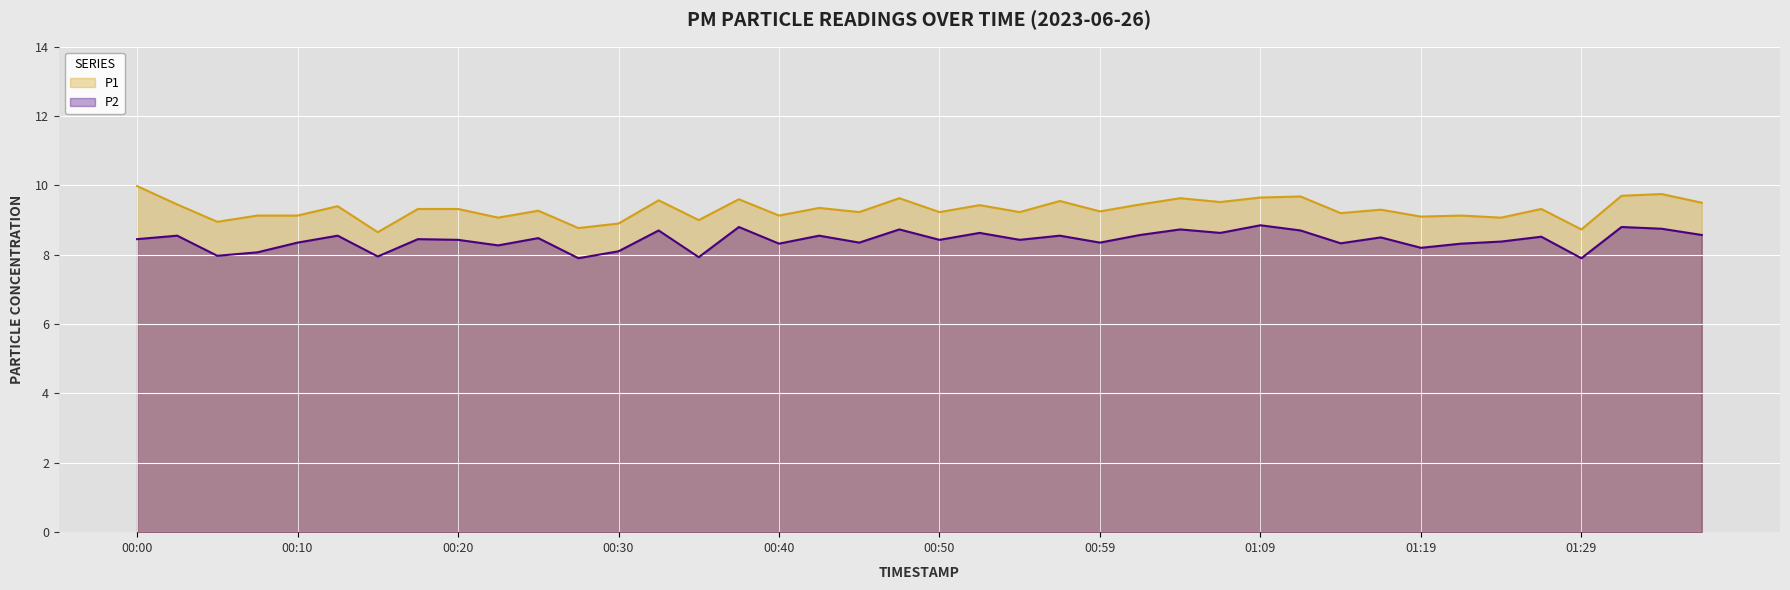

What is the value of the P1 point at the 10th from the left?

9.1